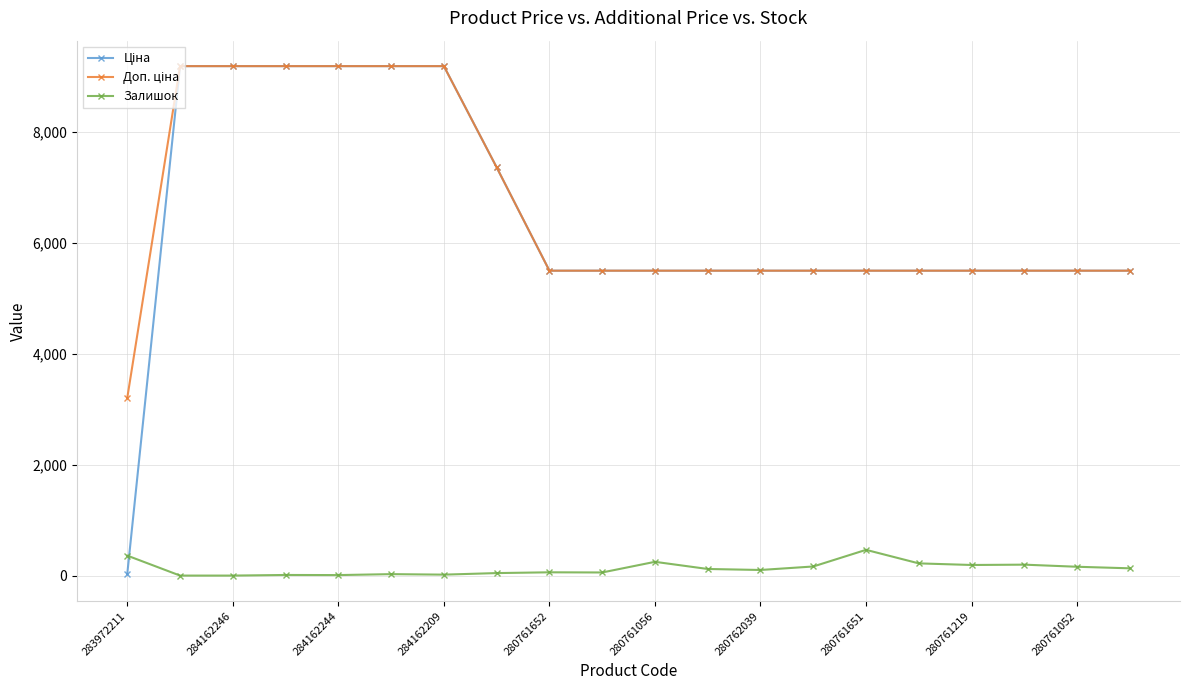

What is the greatest value displayed?

9185.1